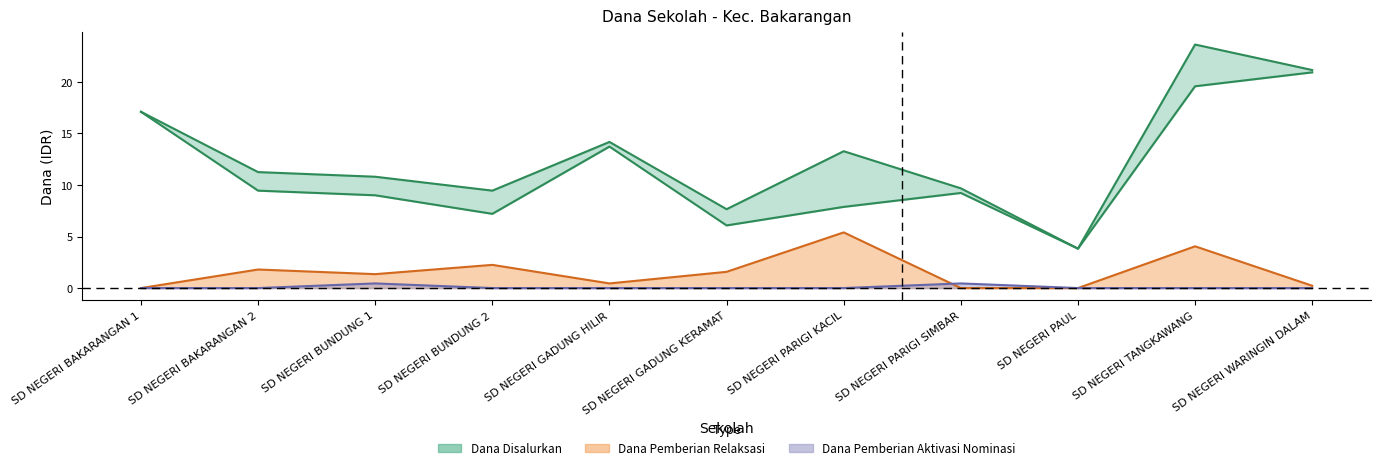

How many lines are shown in the chart?

4